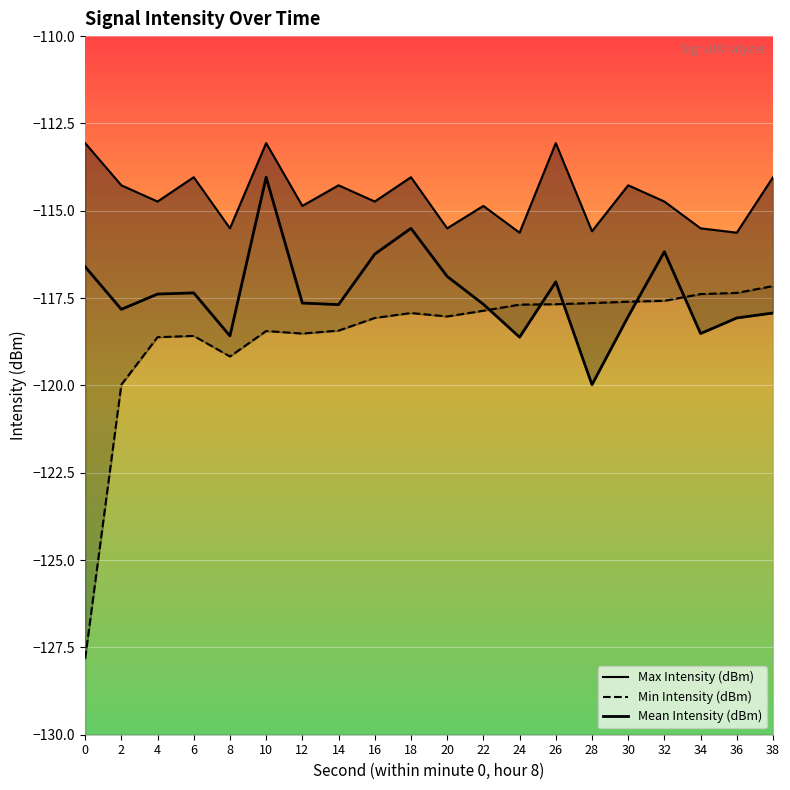

Is it true that Max Intensity (dBm) equals -114.9 at 22?

True